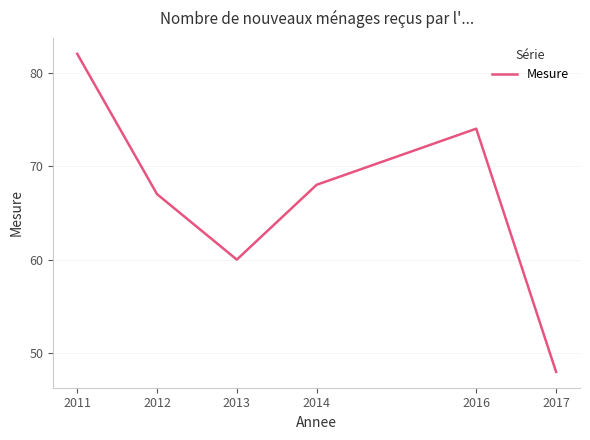

At which category does the data reach its first local peak?

2016